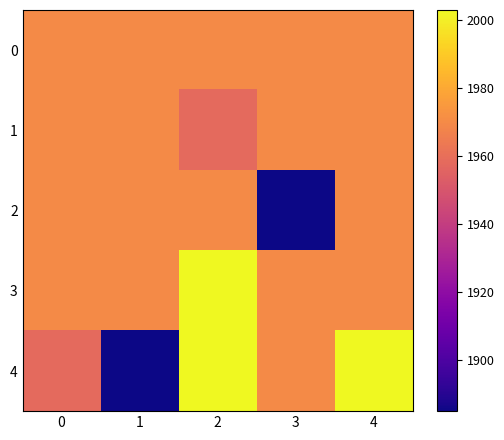

At how many categories does at least one series exceed 1976?

2